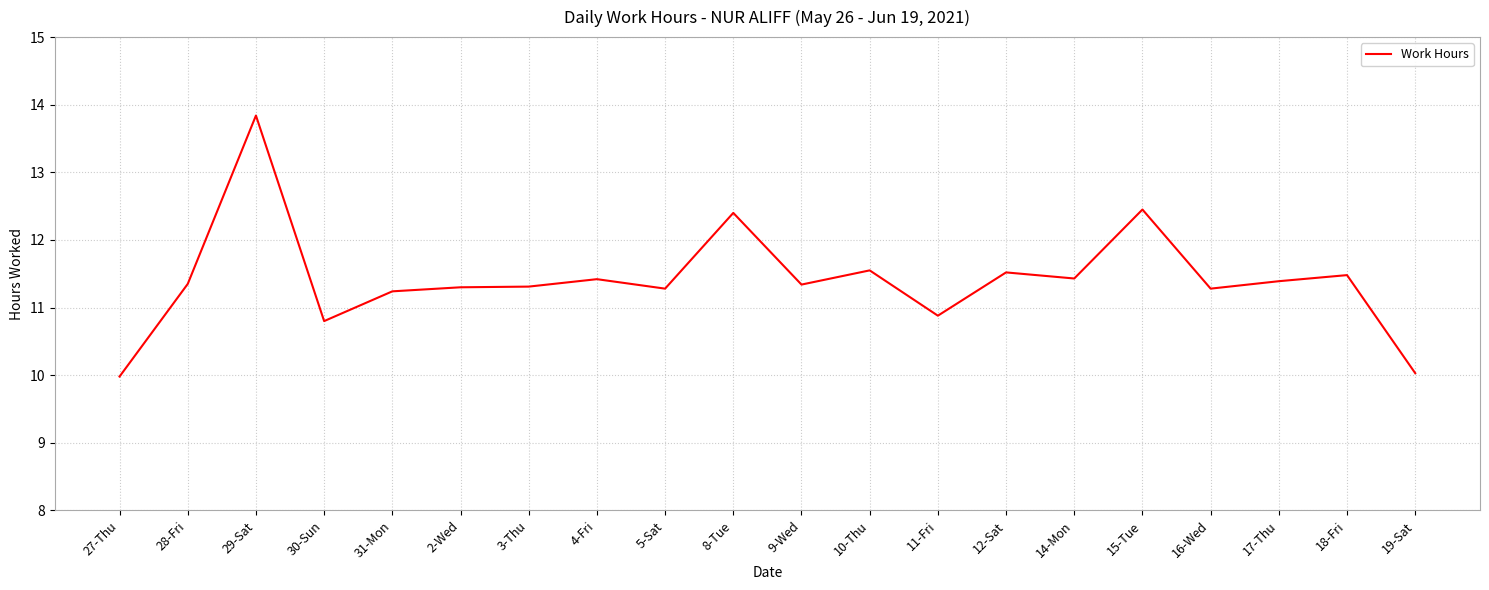

What is the ratio of the value at 4-Fri to the value at 18-Fri?

1.0